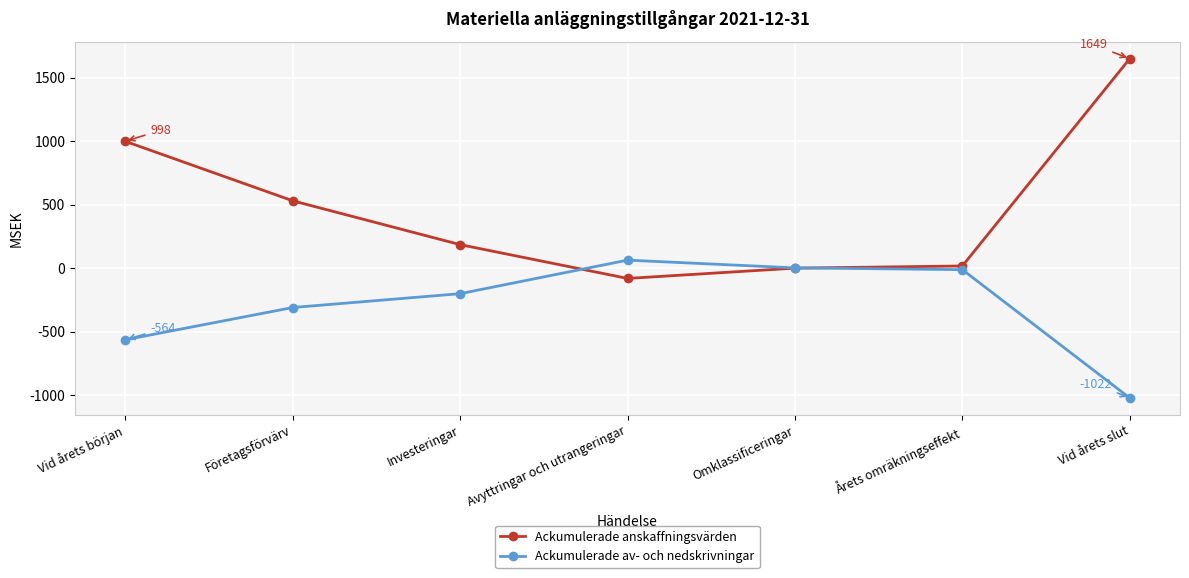

How many categories are shown in the chart?

7